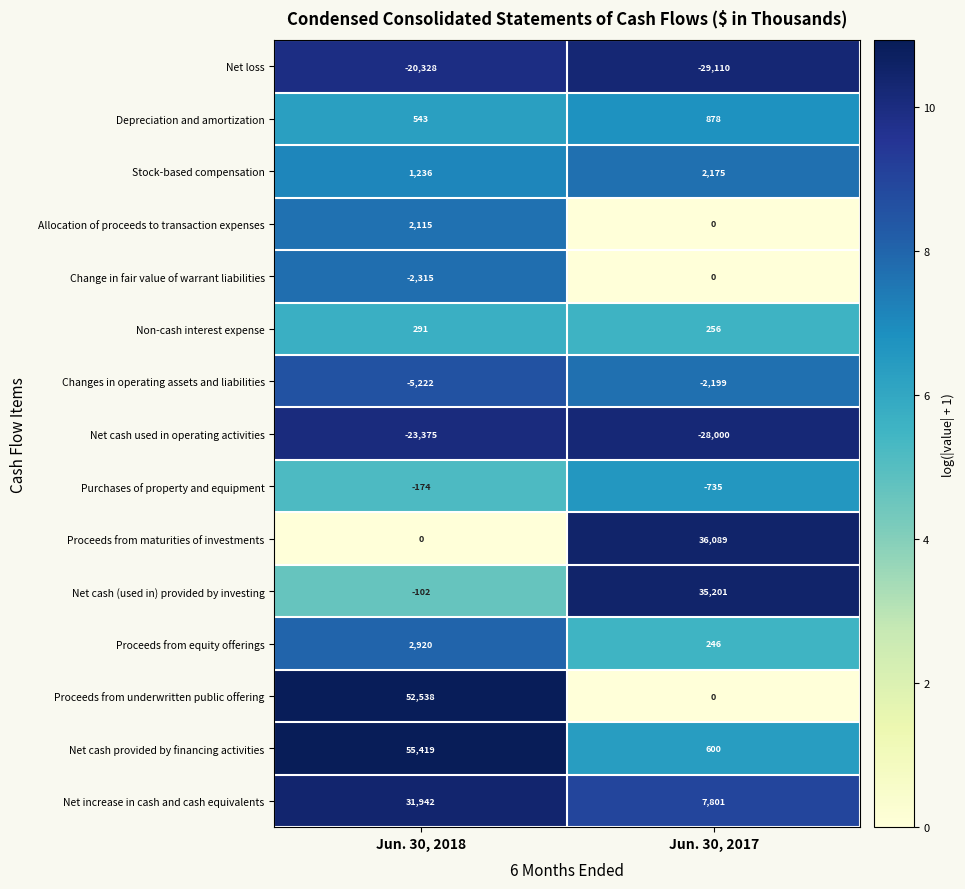

Which series changed the most between Jun. 30, 2018 and Jun. 30, 2017?

Net cash provided by financing activities